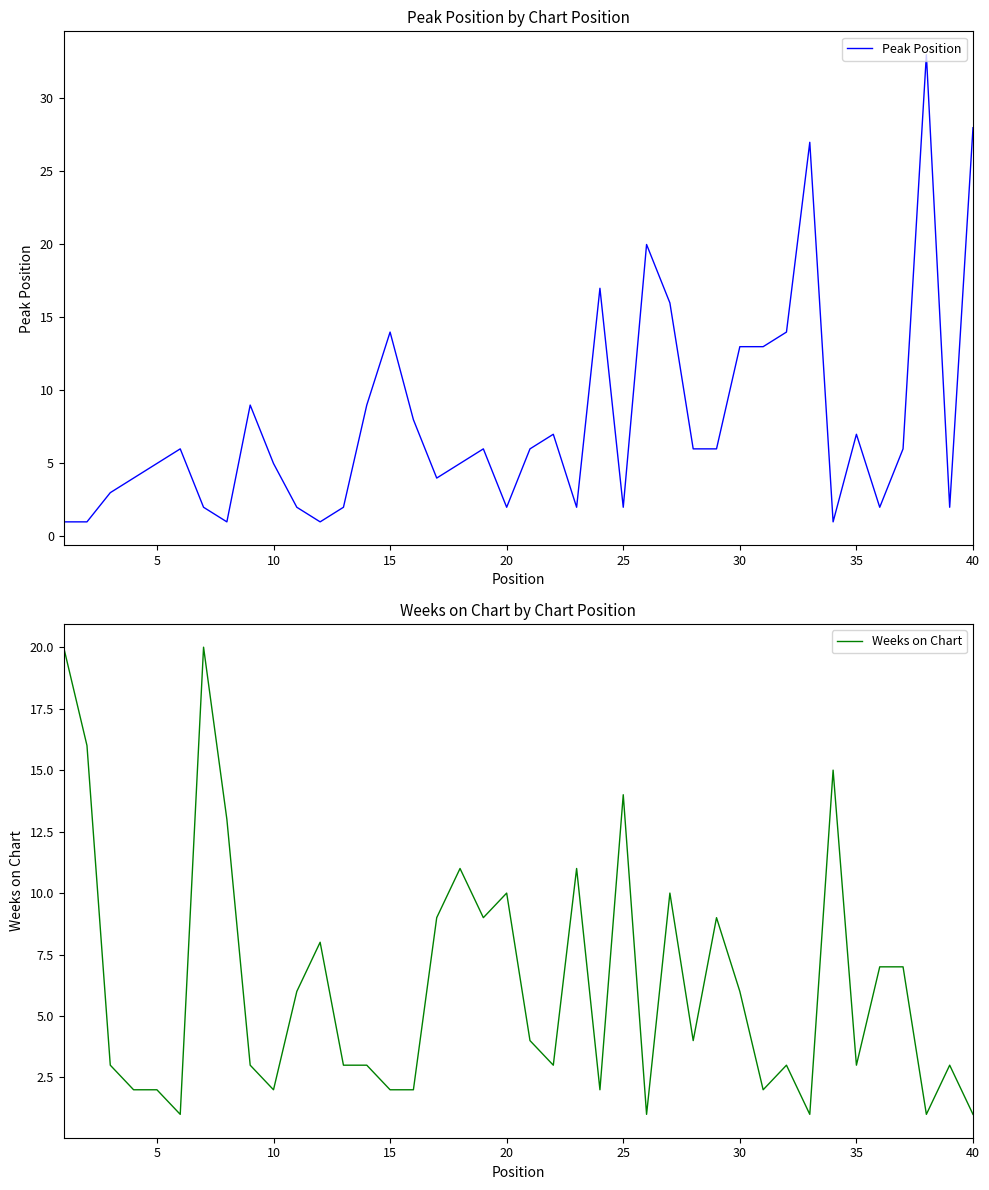

Rank the series by their average value, from lowest to highest.

Weeks on Chart, Peak Position